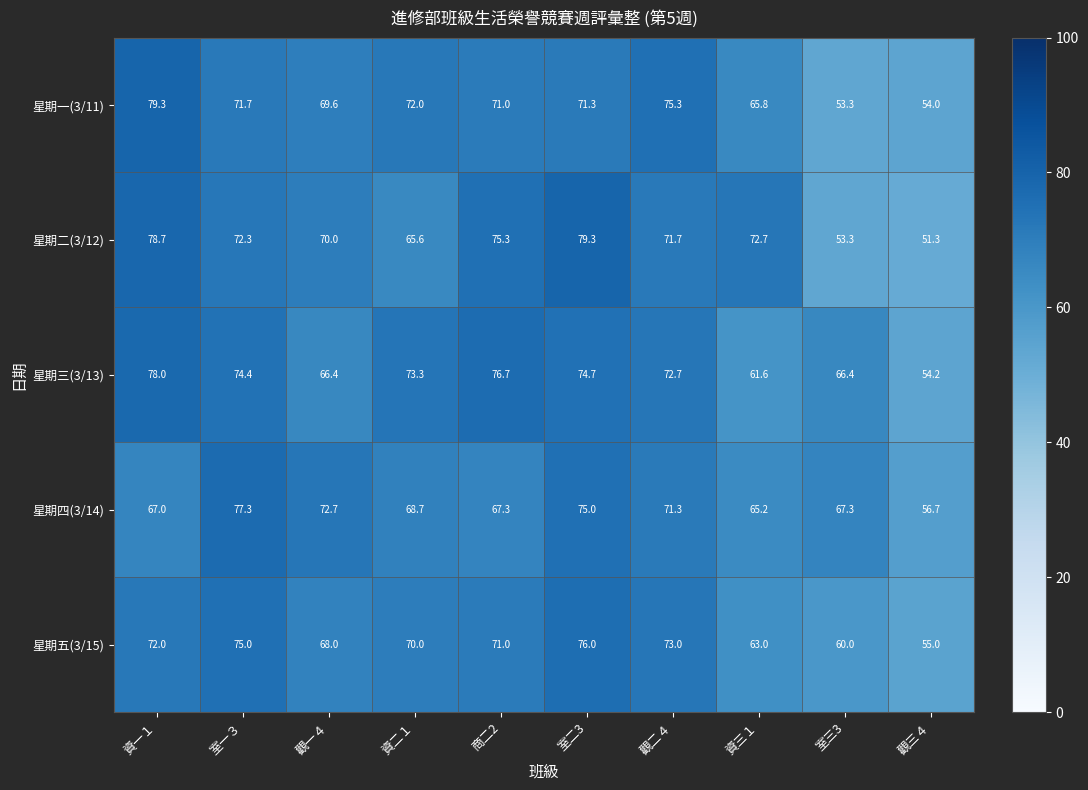

What is the difference between the maximum and second lowest values in the 星期一(3/11) series?

25.3